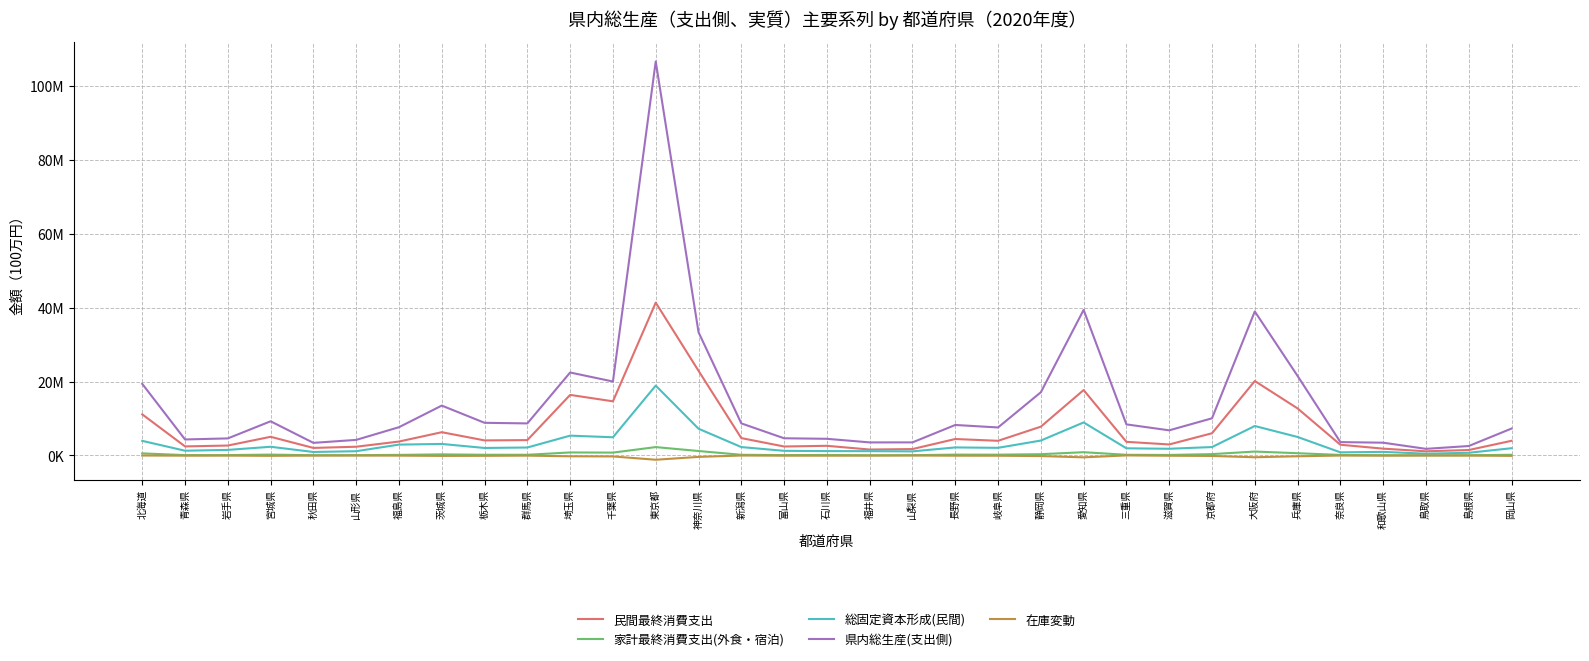

What are all the series names shown in the legend?

民間最終消費支出, 家計最終消費支出(外食・宿泊), 総固定資本形成(民間), 県内総生産(支出側), 在庫変動